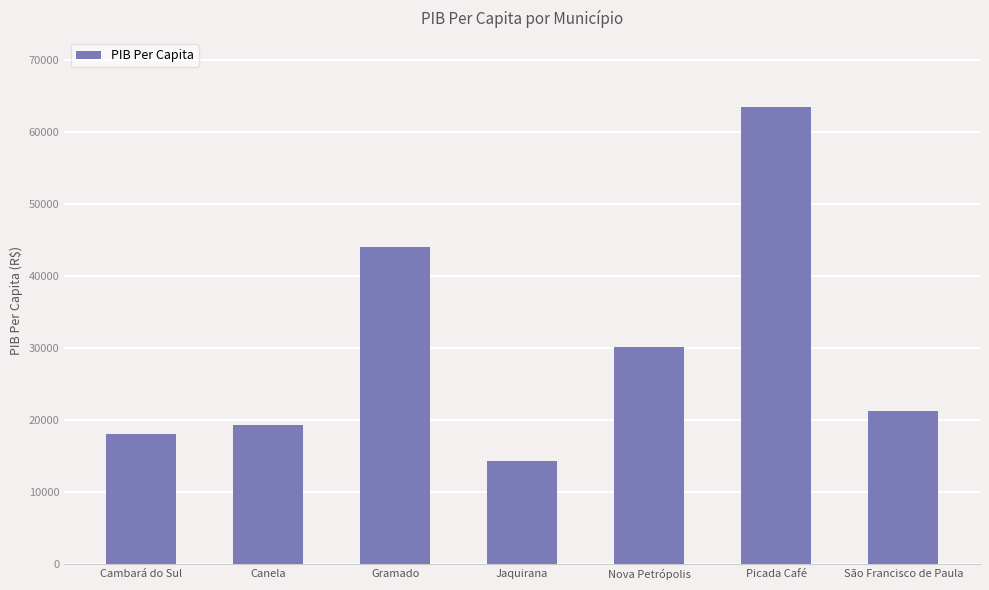

True or false: the data shows 59244.7 at Gramado.

False